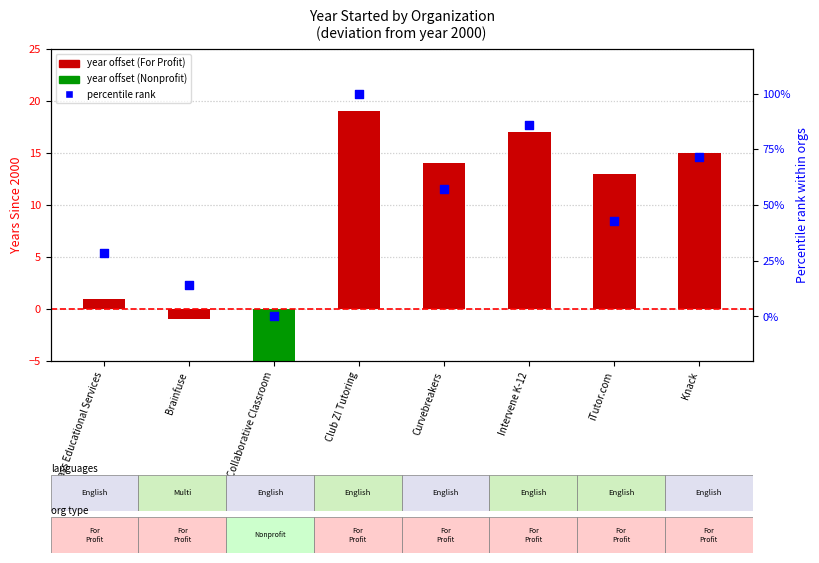

At which category is the sum across all series the highest?

Club Z! Tutoring